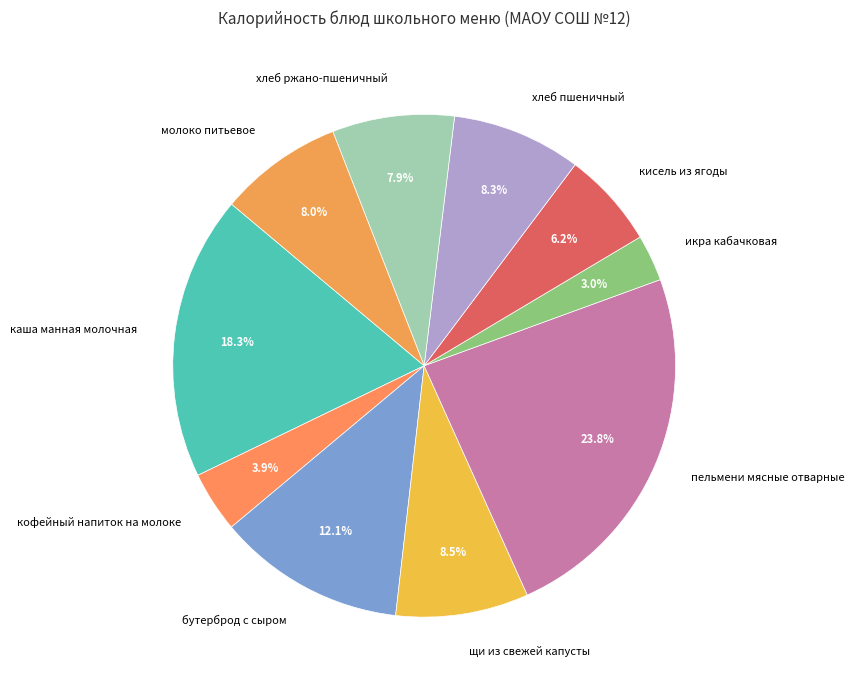

What is the total percentage of пельмени мясные отварные and хлеб ржано-пшеничный?

31.7%